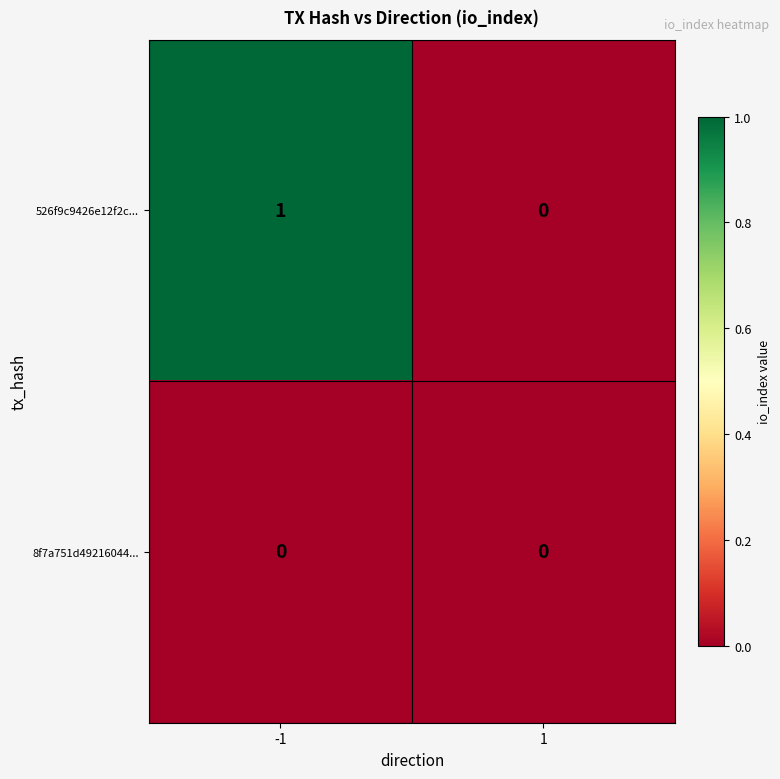

Reading left to right, what are all the values shown in this chart?

526f9c9426e12f2c...: -1=1	1=0
8f7a751d49216044...: -1=0	1=0